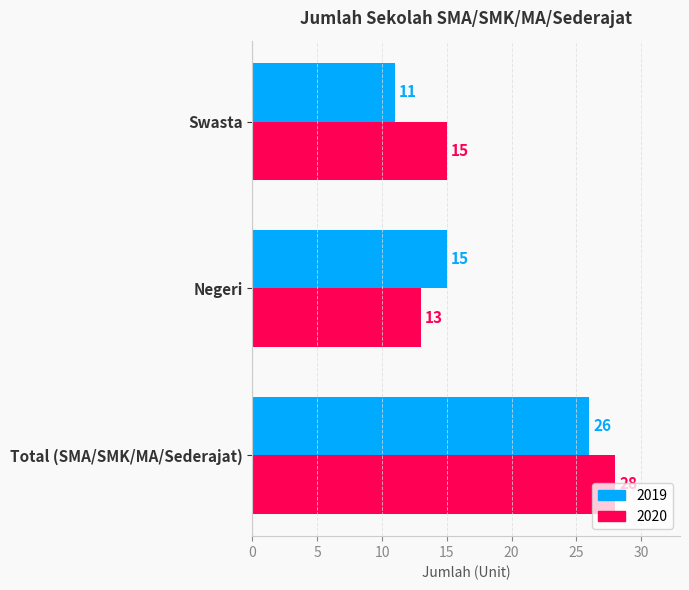

What is the maximum value shown in the chart?

28